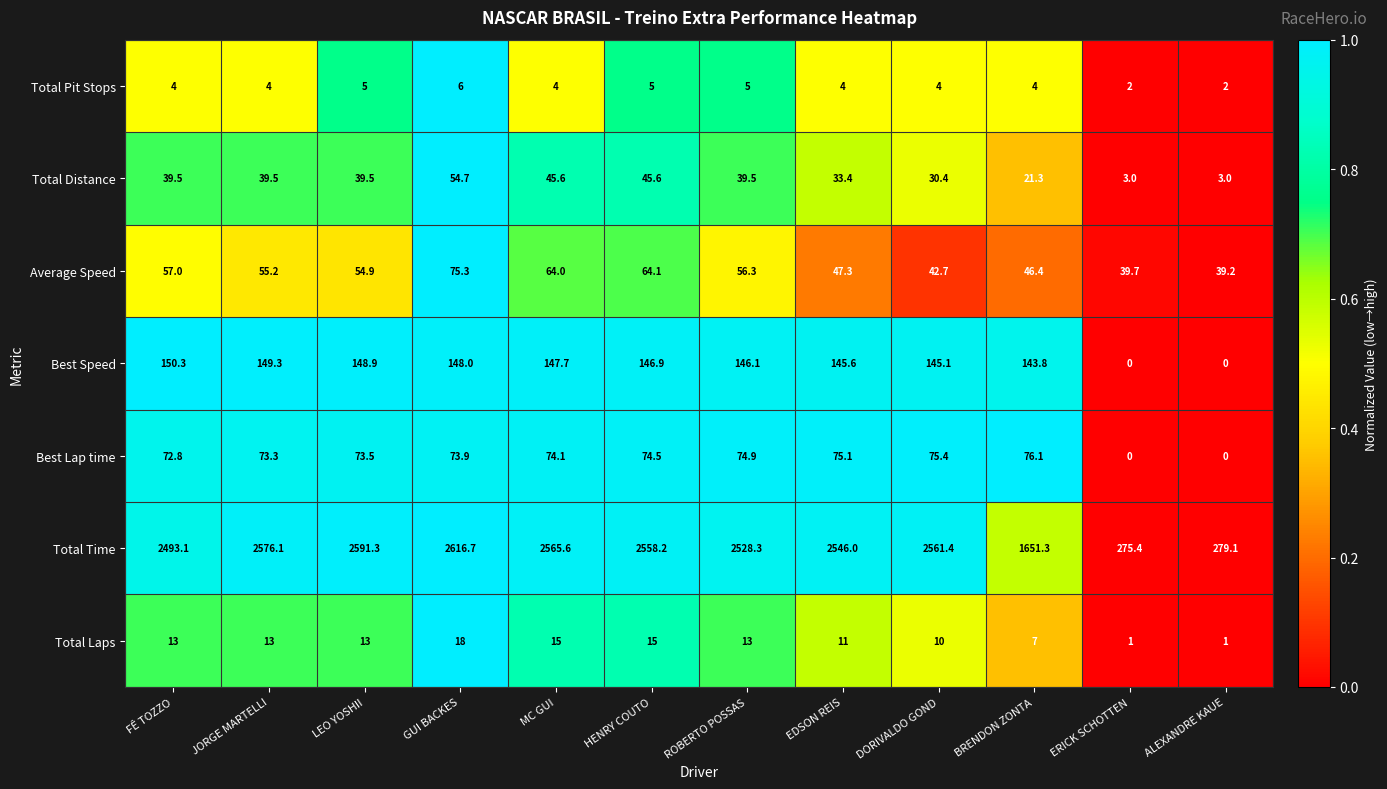

Rank the series at DORIVALDO GOND from highest to lowest value.

Total Time, Best Speed, Best Lap time, Average Speed, Total Distance, Total Laps, Total Pit Stops